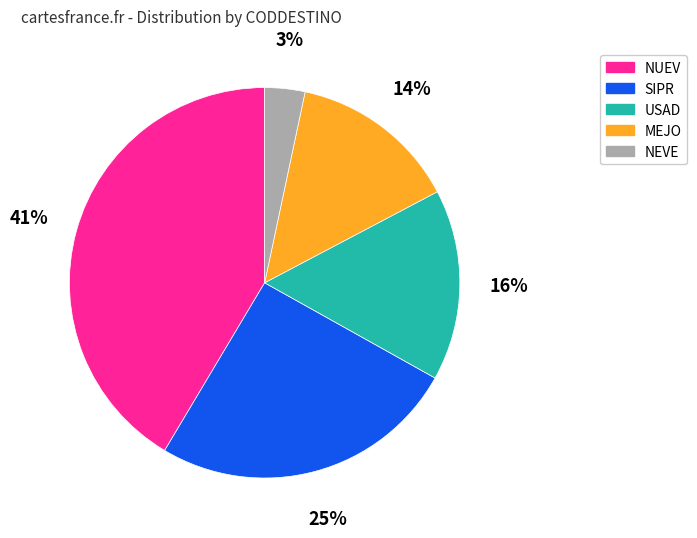

How many segments does this pie chart have?

5